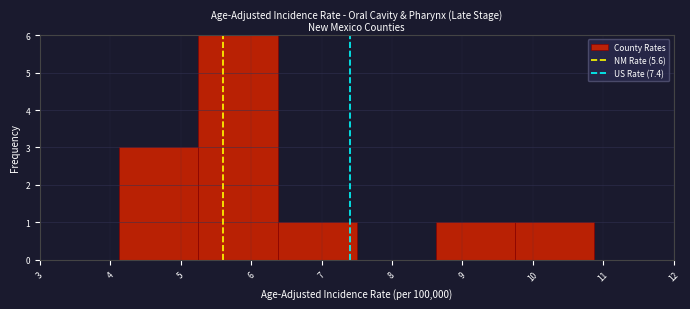

Reading left to right, list every bar in this chart as the range it spans on the x-axis followed by its height. Neither the bar edges nor the heights are printed on the chart, so give them approximately, as read against the axes.

3.0 to 4.1: 0
4.1 to 5.3: 3
5.3 to 6.4: 6
6.4 to 7.5: 1
7.5 to 8.6: 0
8.6 to 9.8: 1
9.8 to 10.9: 1
10.9 to 12.0: 0